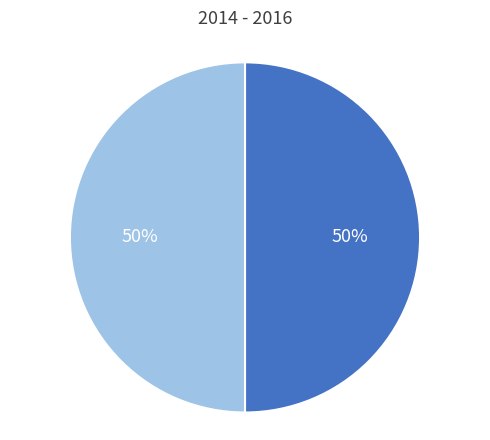

To the nearest percent, what is the average slice percentage?

50%